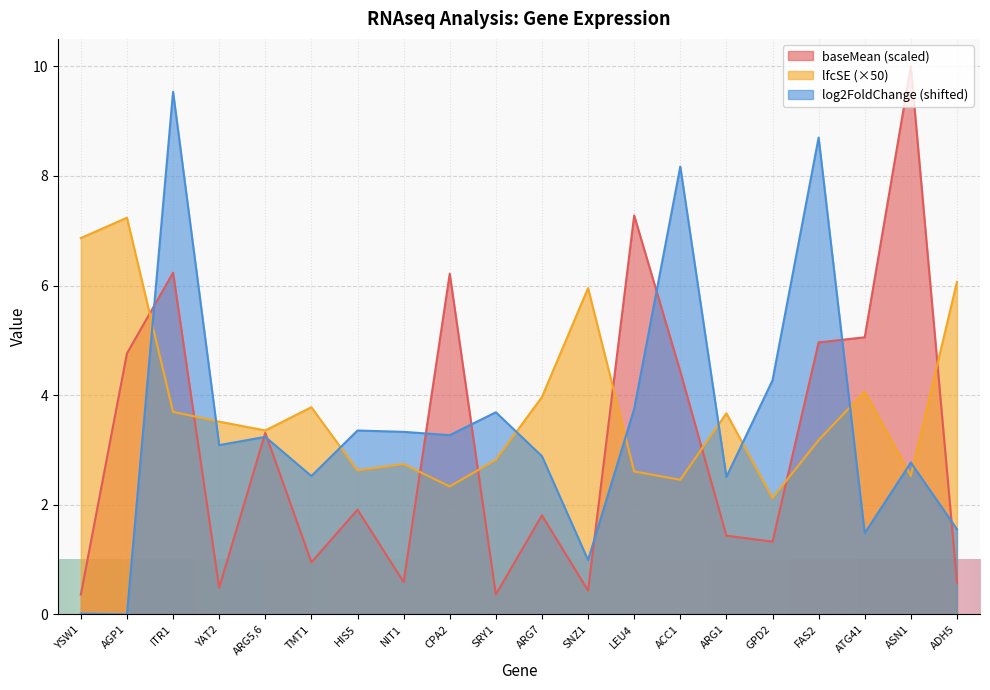

How many interior local peaks does the baseMean series have?

7